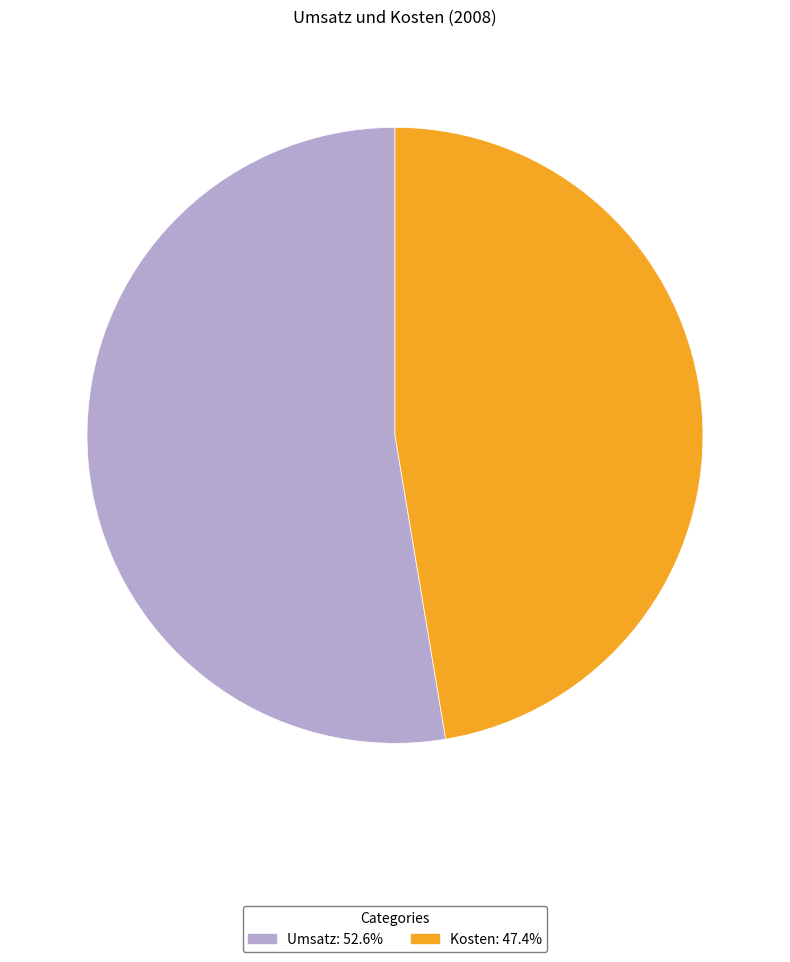

Which slice is the smallest?

Kosten